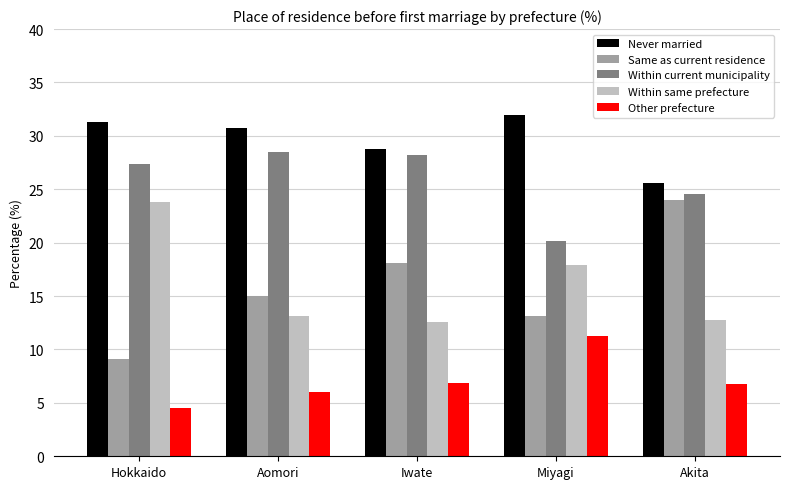

Which series has the largest range (max minus min)?

Same as current residence